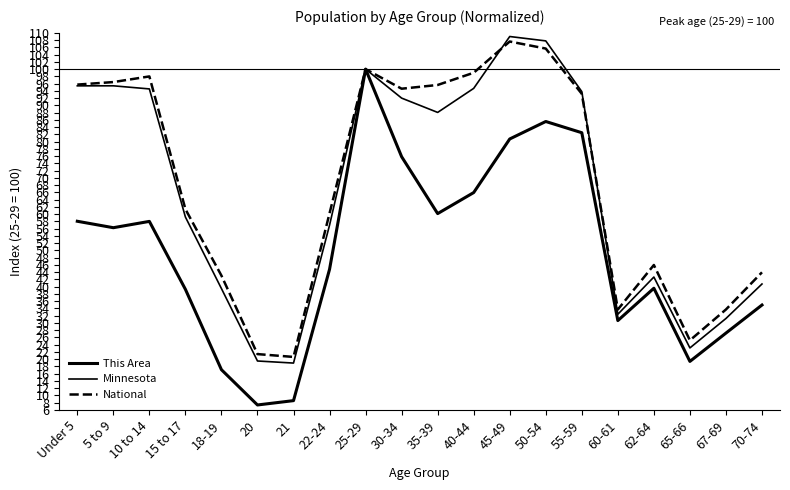

In Minnesota, how many points are higher than both neighbors (excluding endpoints)?

4